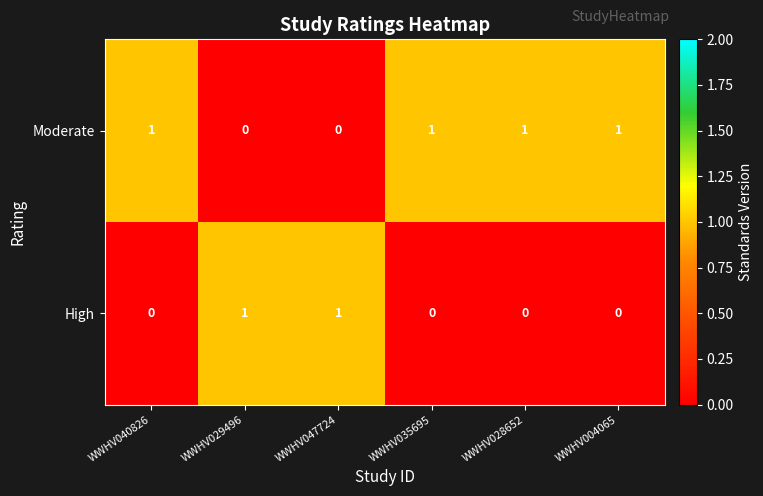

At WWHV028652, list the series in order from largest to smallest.

Moderate, High